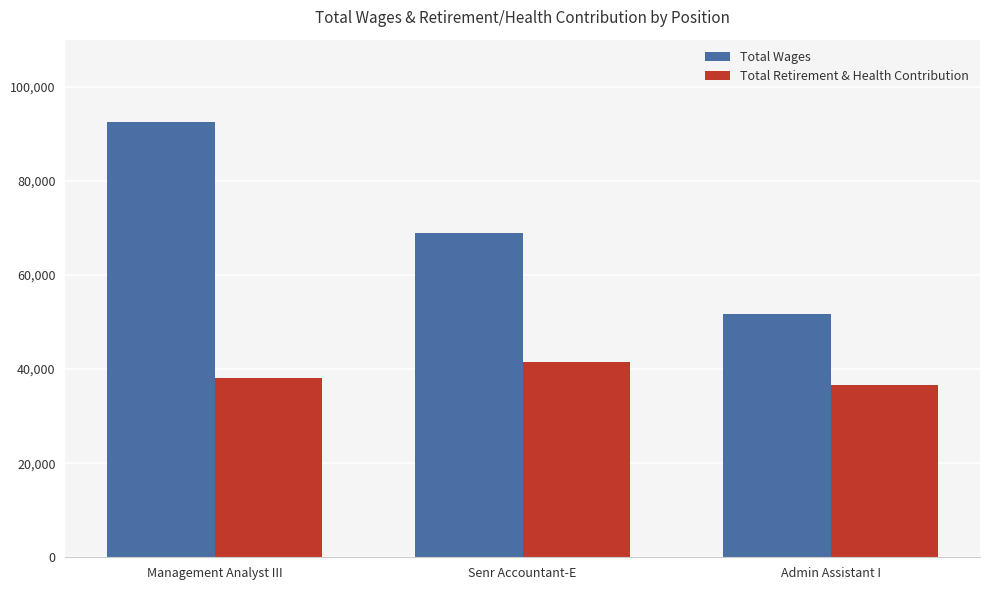

Count the number of data series in this chart.

2